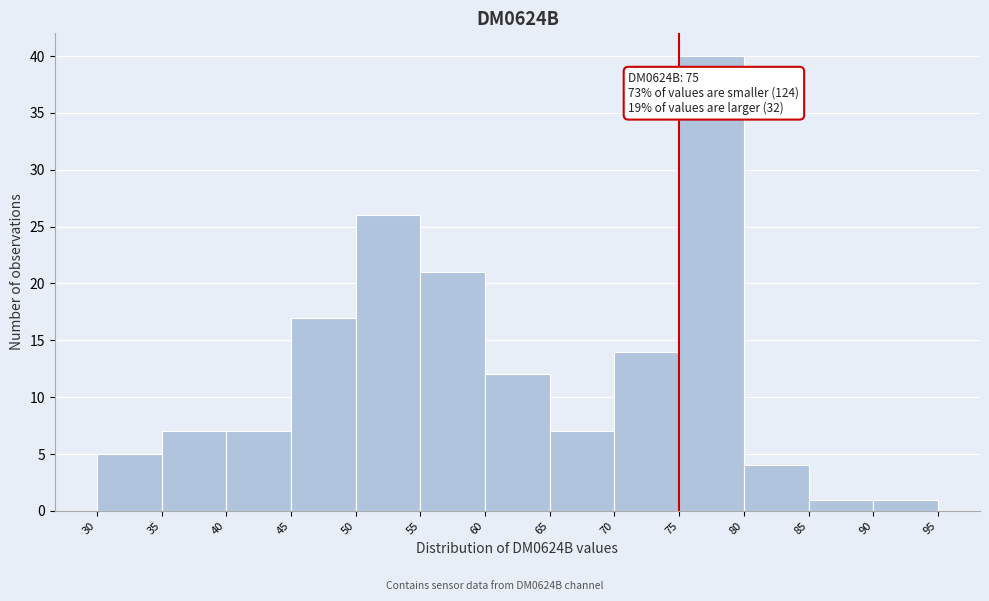

Over which range of the x-axis is the bar tallest?

75 to 80